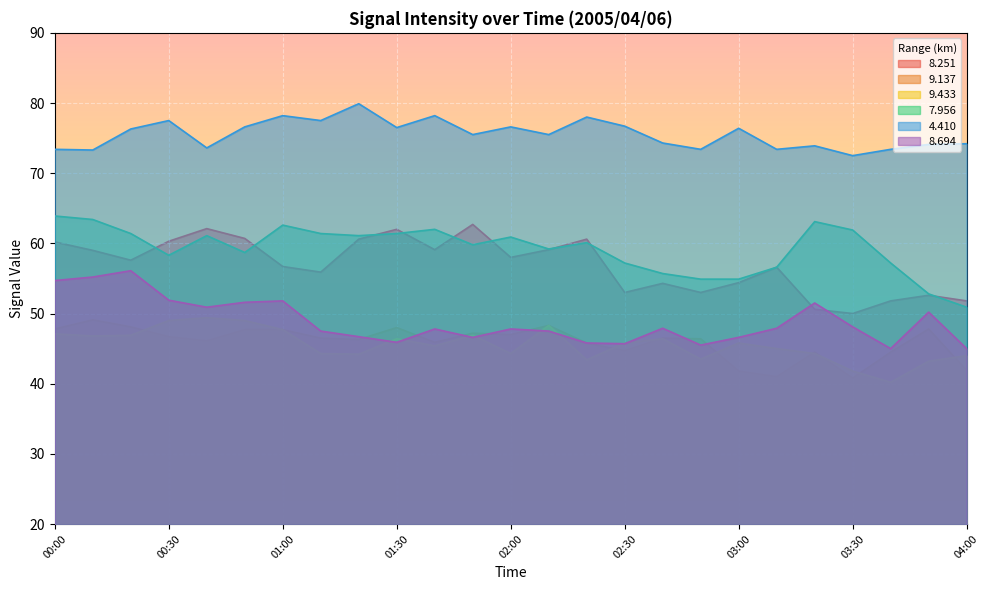

At how many categories does at least one series exceed 76?

12